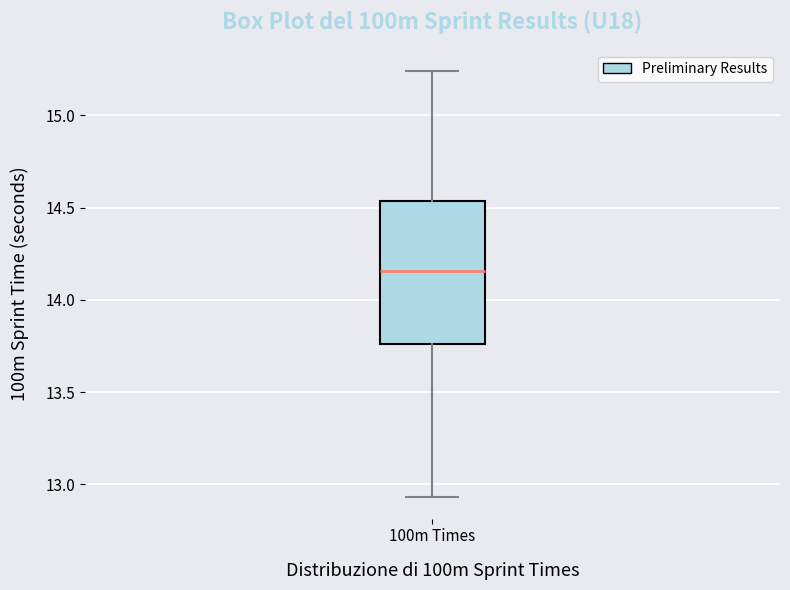

Transcribe this box plot: give where the median line is, the range the box spans, and where the two whiskers end, as read against the y-axis. The values are not printed on the chart, so give them approximately, as read against the axis.

median 14.15, box 13.75 to 14.55, whiskers 12.95 to 15.25